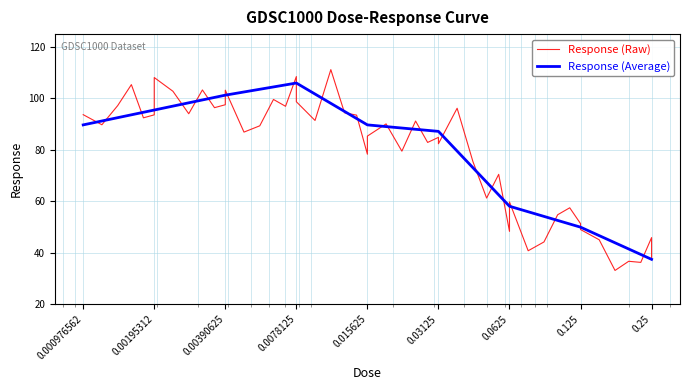

What is the greatest value displayed?

106.0